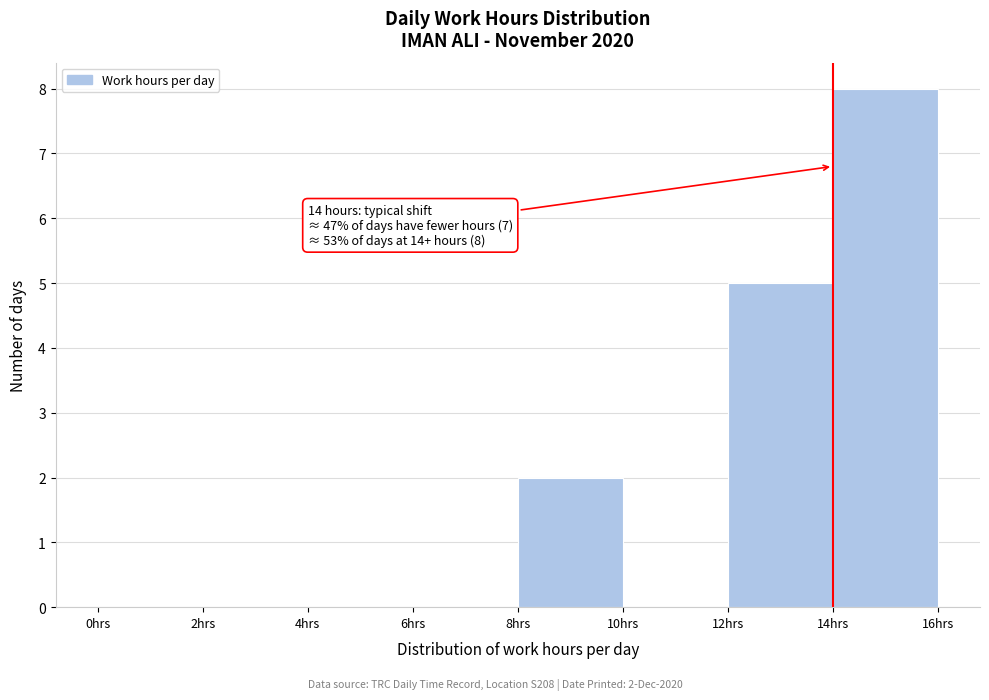

Which range on the x-axis has the tallest bar?

14 to 16